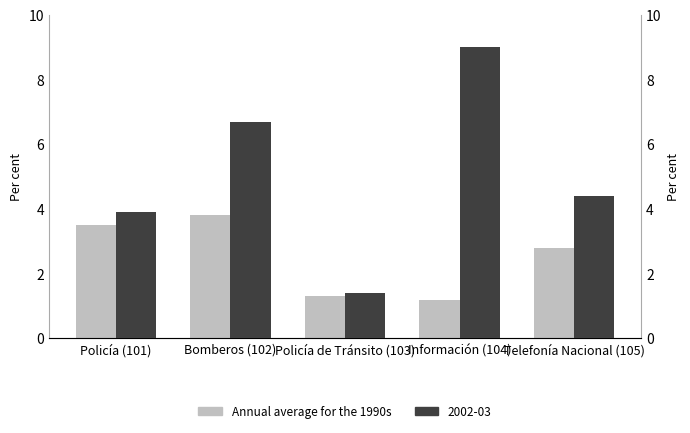

What is the value of the 2nd bar from the left?

3.8